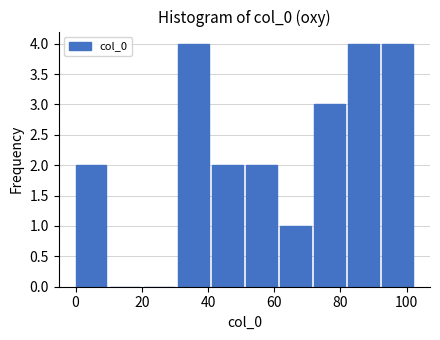

How tall is the bar that spans 92 to 104 on the x-axis? Neither the bar edges nor the heights are printed on the chart, so give them approximately, as read against the axes.

4